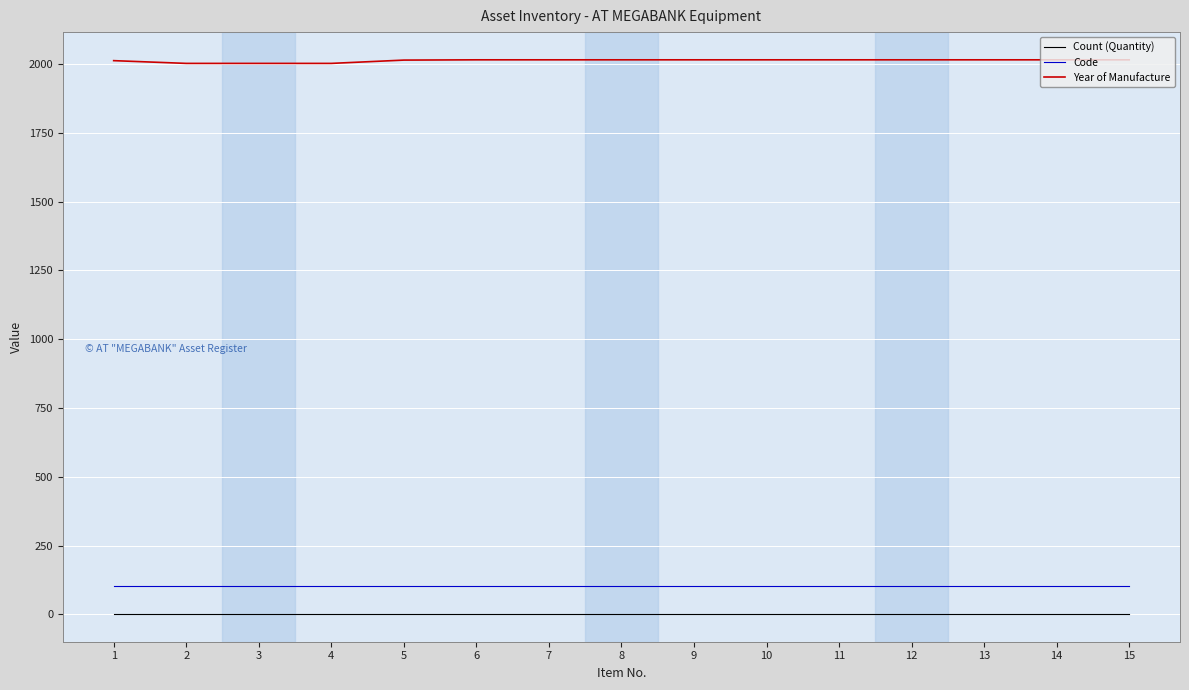

What is the total value across all series at 15?

2121